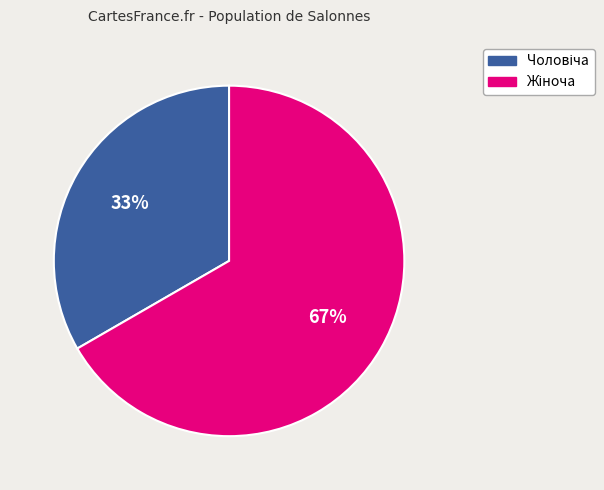

To the nearest percent, what is the average slice percentage?

50%